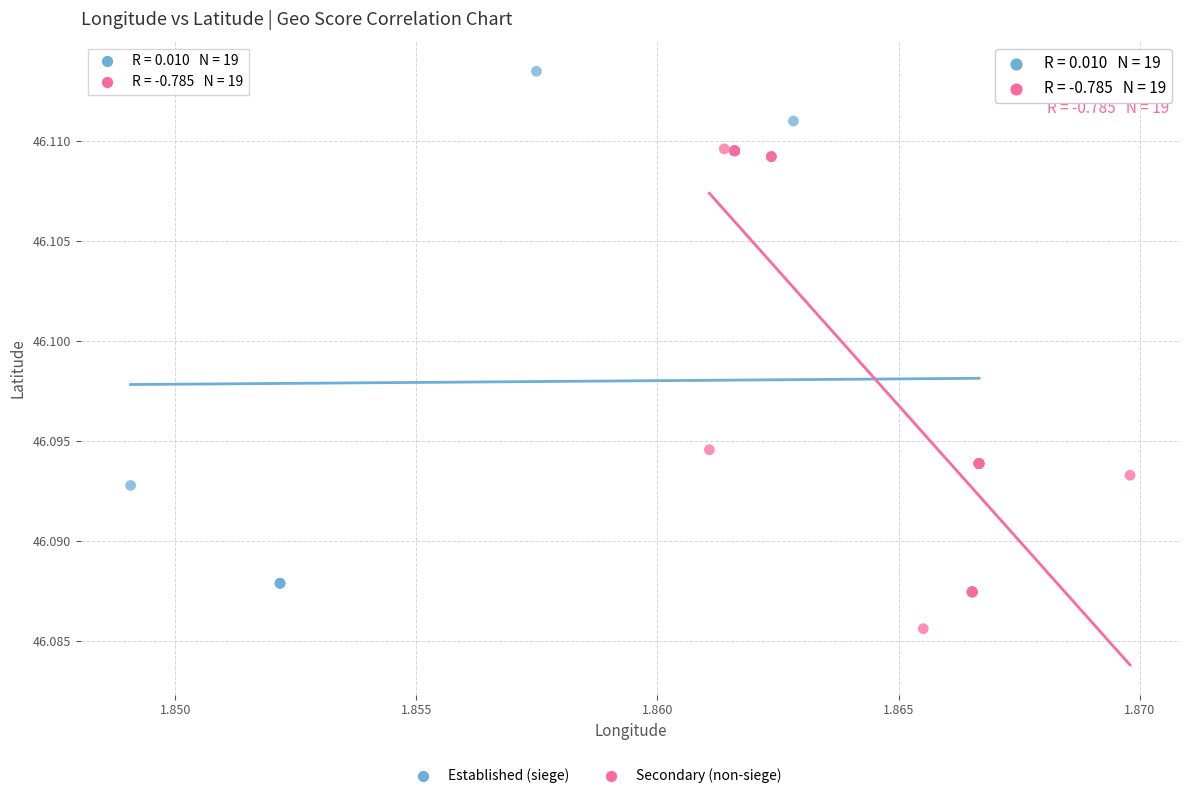

Which series reaches the minimum Y coordinate?

Secondary (non-siege)